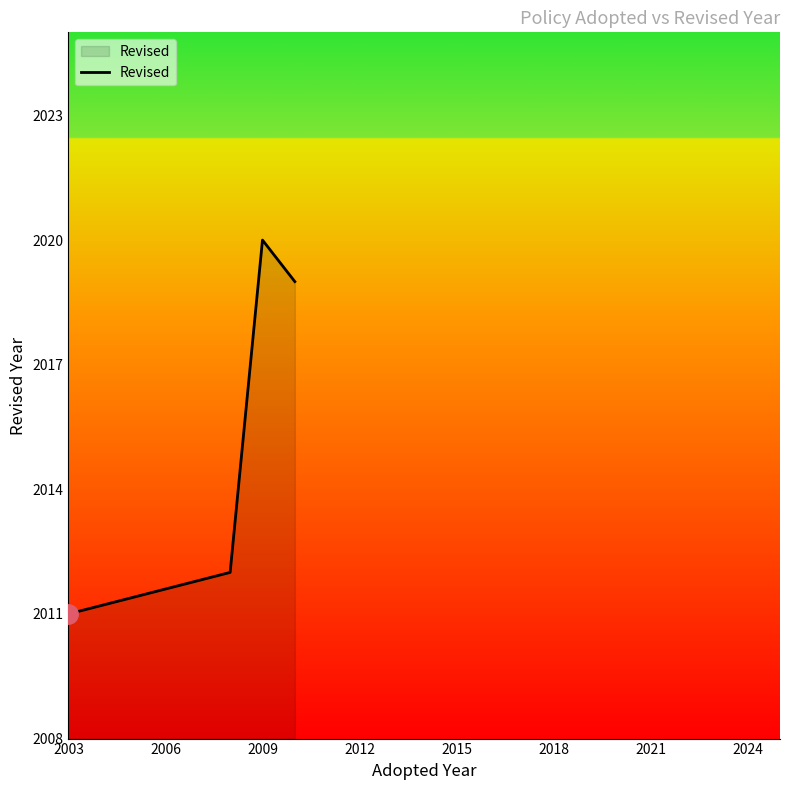

What is the difference between the maximum and minimum values?

12